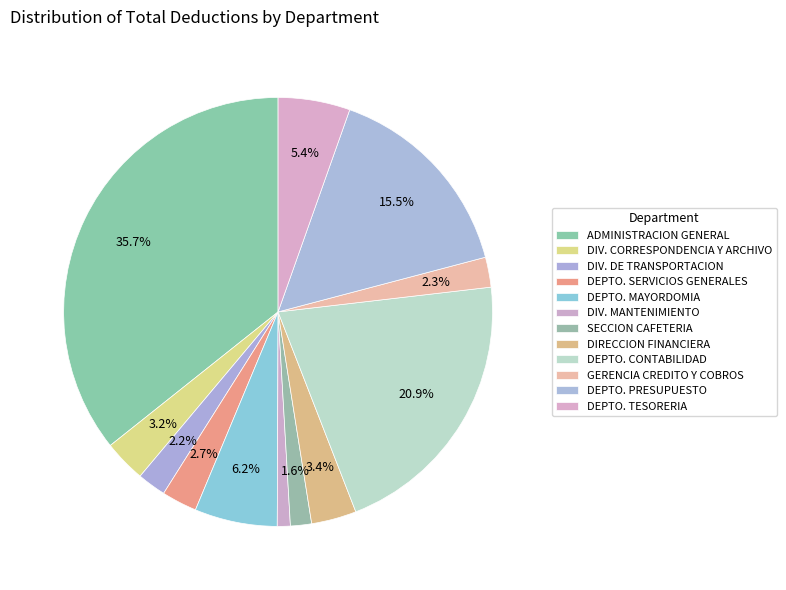

Does DEPTO. MAYORDOMIA account for over 50% of the chart?

No